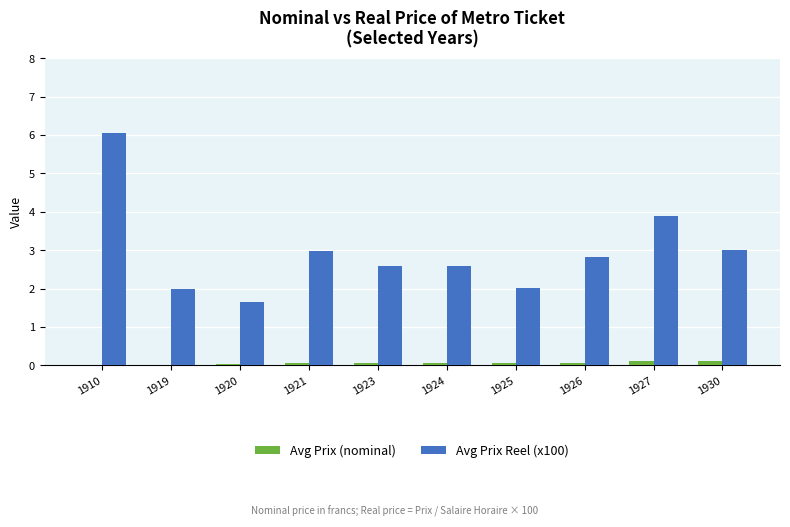

Which category has the highest value across all series?

1910